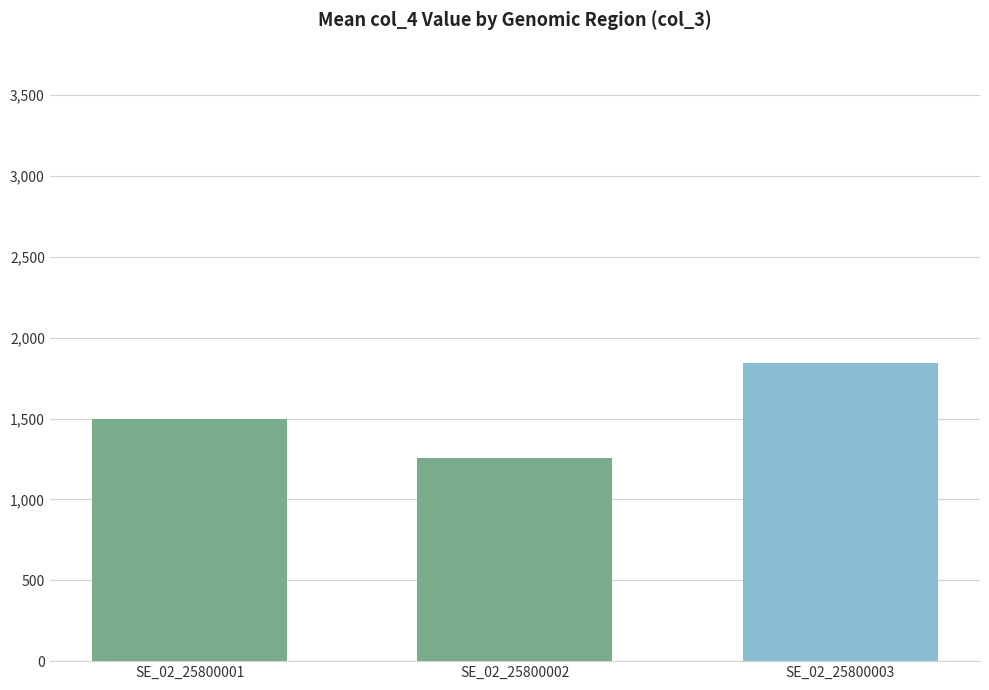

How many bars are there in total?

3